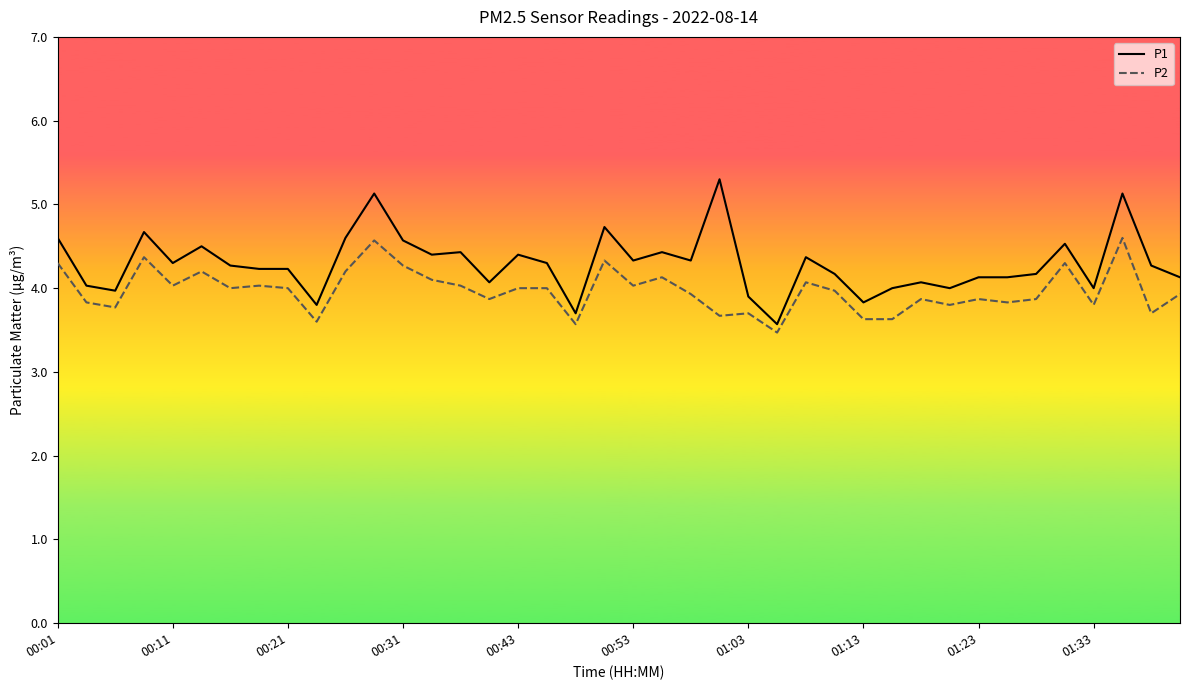

True or false: P2 and P1 intersect in this chart.

False